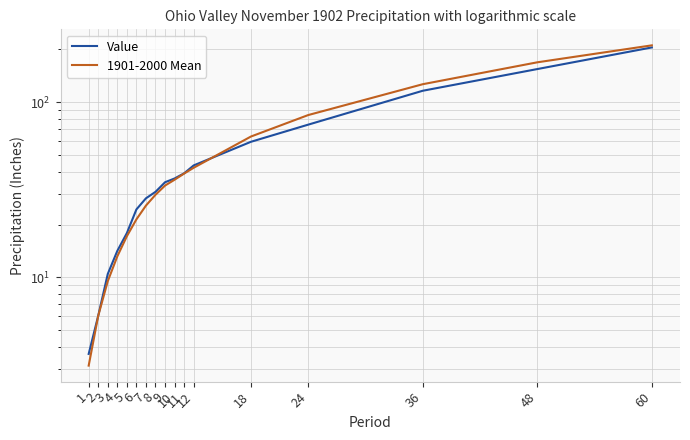

Which category has the lowest value across all series?

1